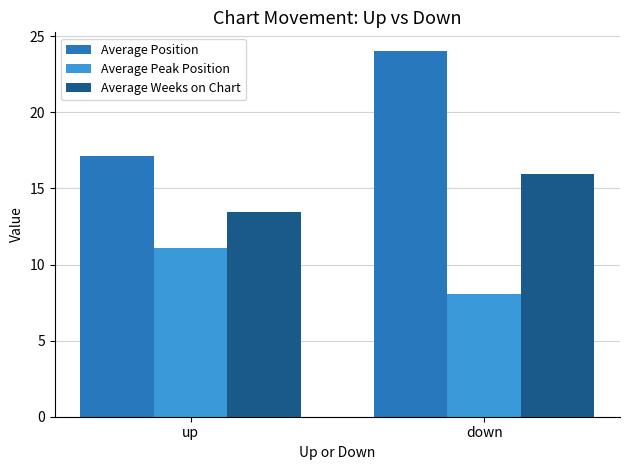

List the labels in order of Average Peak Position value, largest first.

up, down